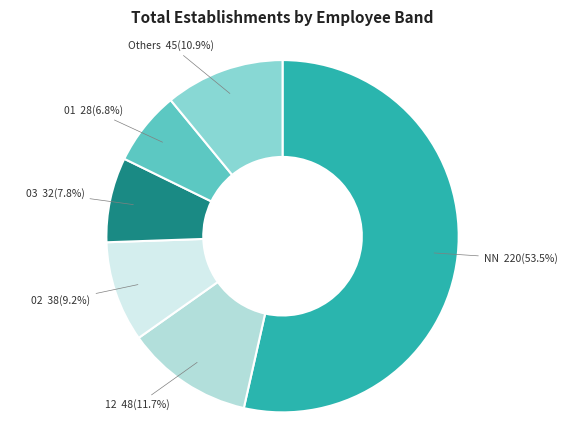

Is there a majority slice in this chart?

Yes